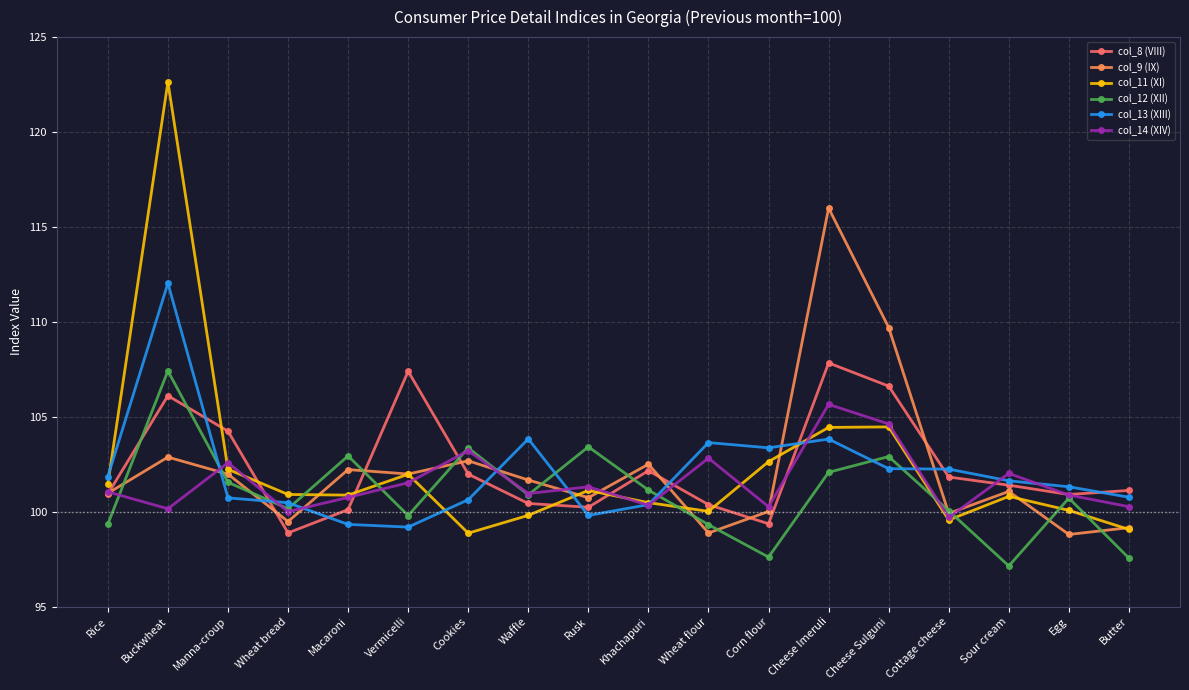

True or false: col_11 (XI) has more than 2 points higher than both neighbors.

True